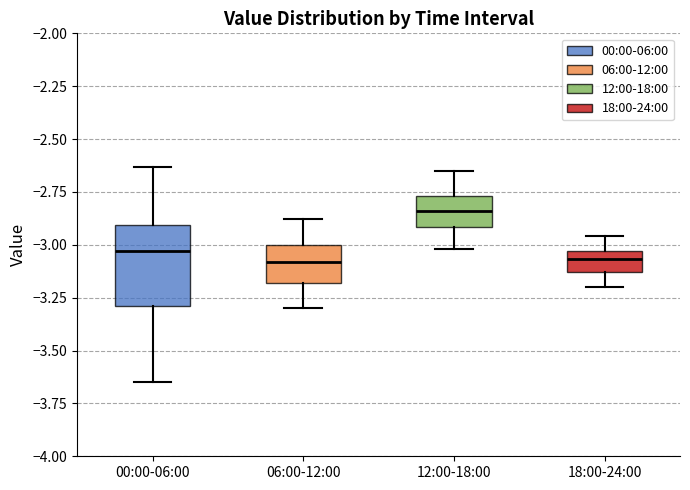

Reading left to right, transcribe this box plot: for each box, give where its median line is, the range the box spans, and where its two whiskers end, as read against the y-axis. The values are not printed on the chart, so give them approximately, as read against the axis.

00:00-06:00: median -3.05, box -3.30 to -2.90, whiskers -3.65 to -2.65
06:00-12:00: median -3.10, box -3.20 to -3.00, whiskers -3.30 to -2.90
12:00-18:00: median -2.85, box -2.90 to -2.75, whiskers -3.00 to -2.65
18:00-24:00: median -3.05 (inside the box), box -3.15 to -3.05, whiskers -3.20 to -2.95